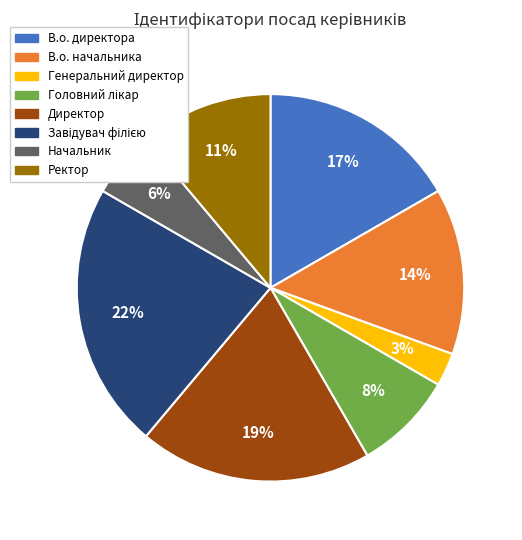

What percentage is the В.о. начальника slice, to the nearest percent?

14%